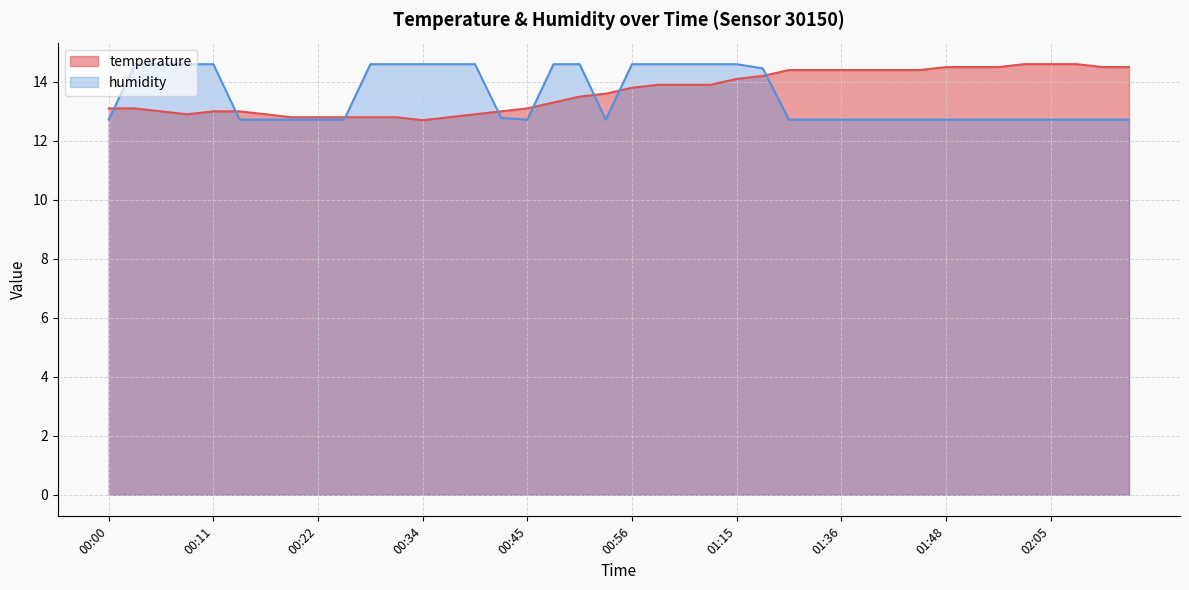

What is the label of the 32nd point from the right?

00:22